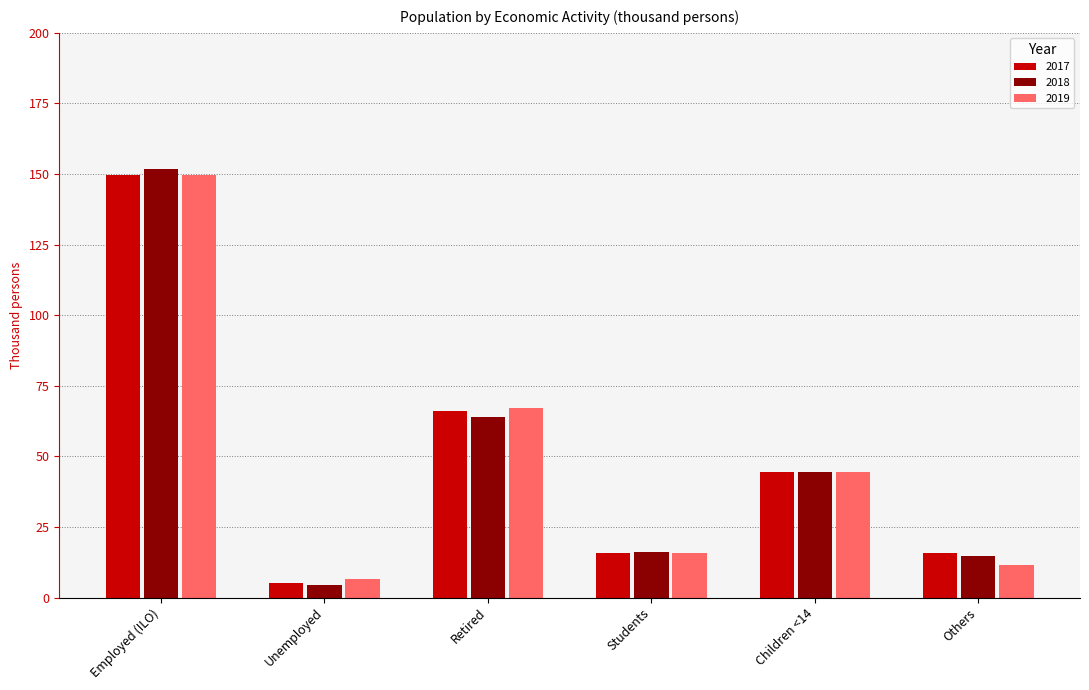

At which label does 2019 reach its peak?

Employed (ILO)